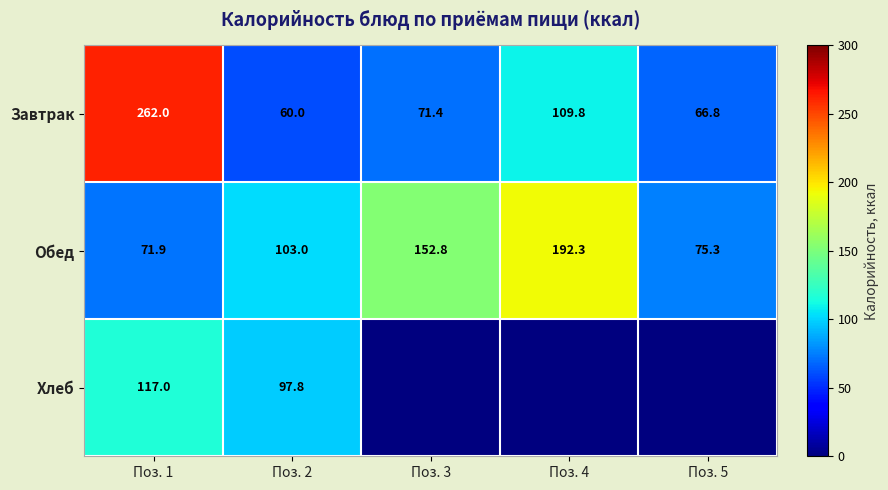

Which category has the lowest value in the Обед series?

Поз. 1